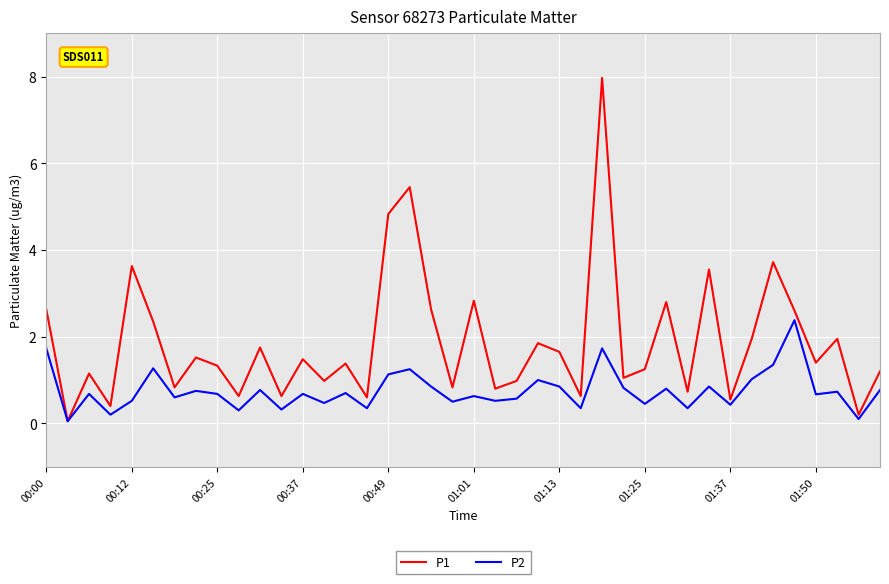

How many series are shown in this chart?

2